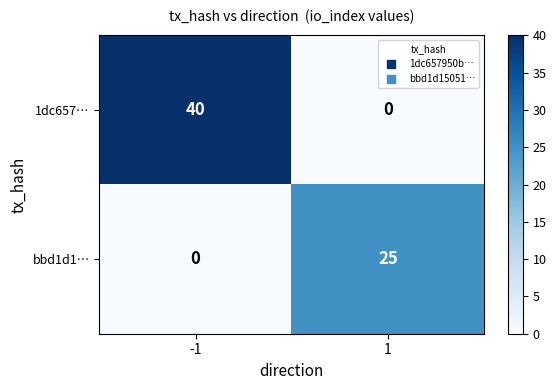

Reading left to right, extract all data points from this chart.

1dc657…: 40	0
bbd1d1…: 0	25